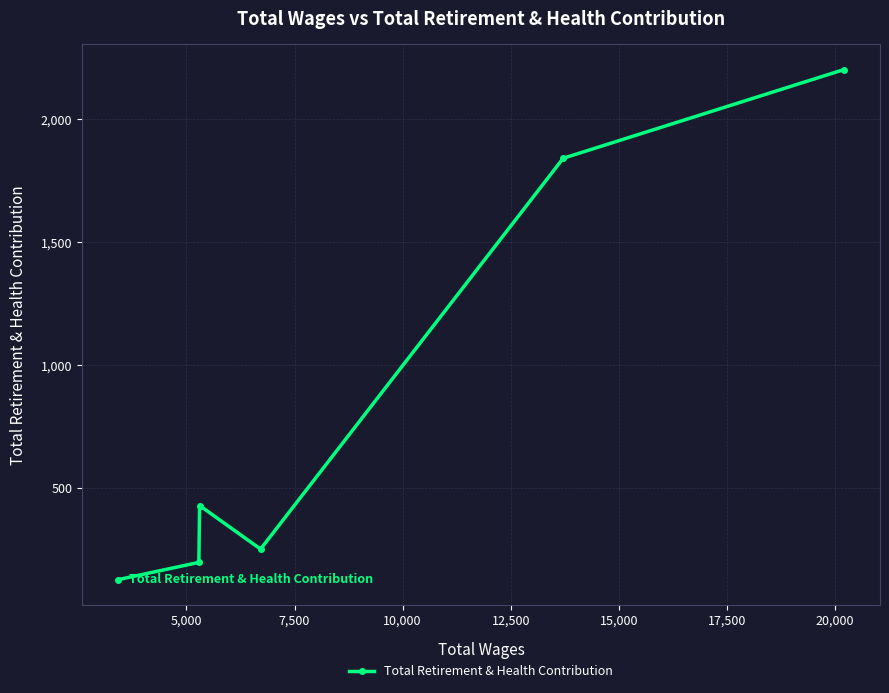

Reading right to left, extract all data points from this chart.

2200	1840	252	429	198	128